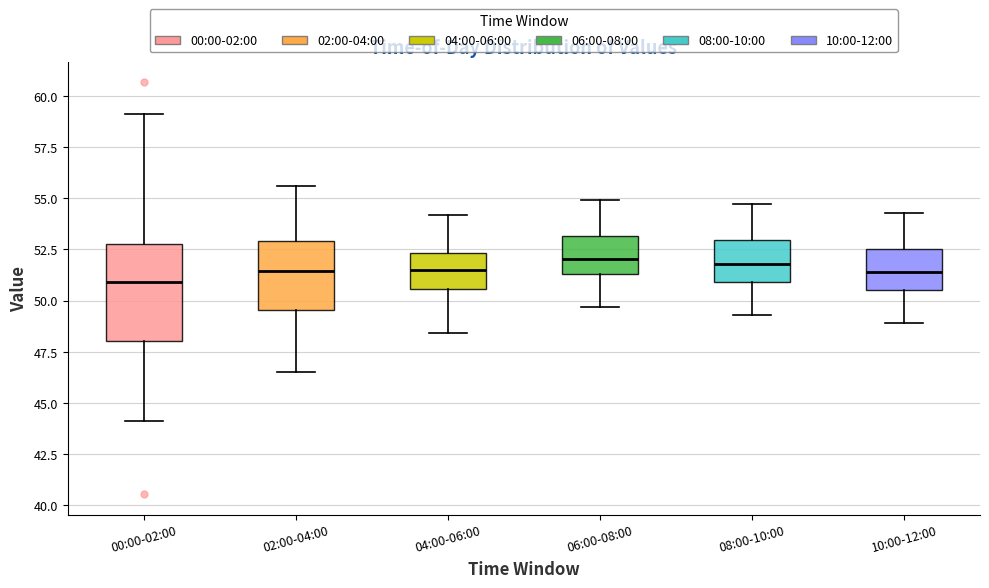

Which box is the tallest, from its lower edge to its upper edge?

00:00-02:00